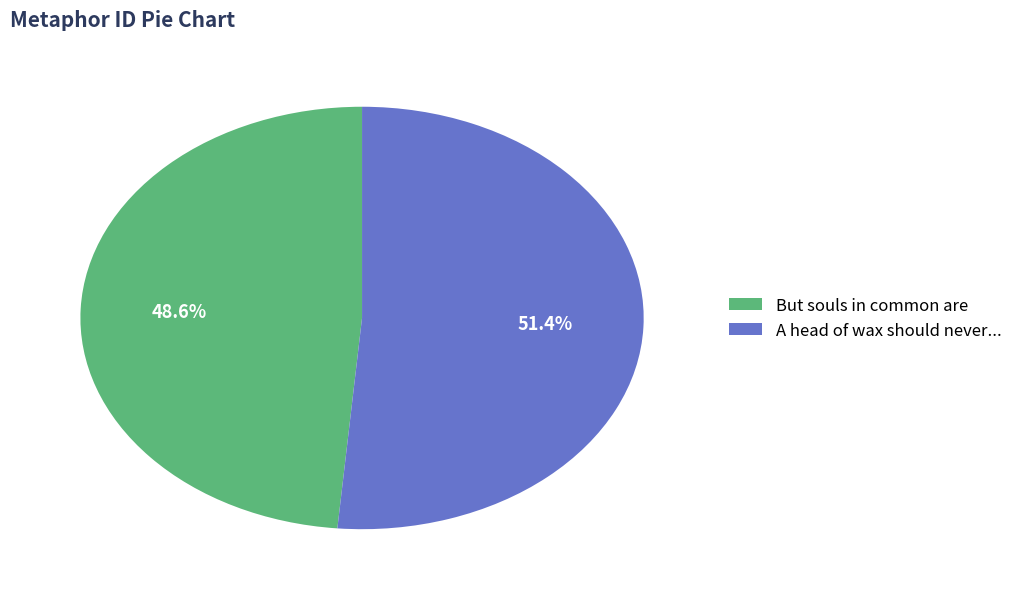

Rank the categories by value from highest to lowest.

A head of wax should never..., But souls in common are